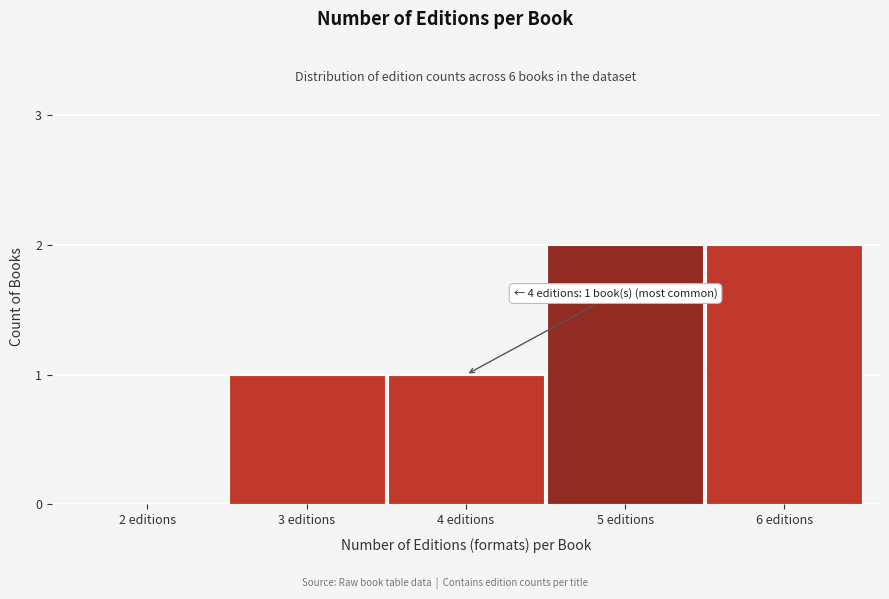

True or false: the data shows 0 at 2 editions.

True